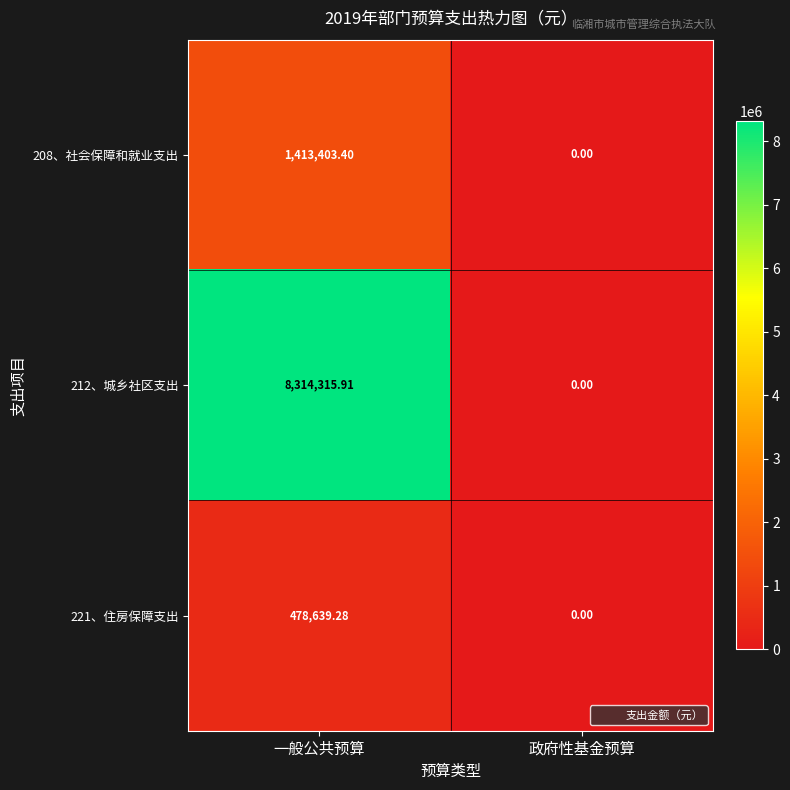

At which category is the sum across all series the highest?

一般公共预算